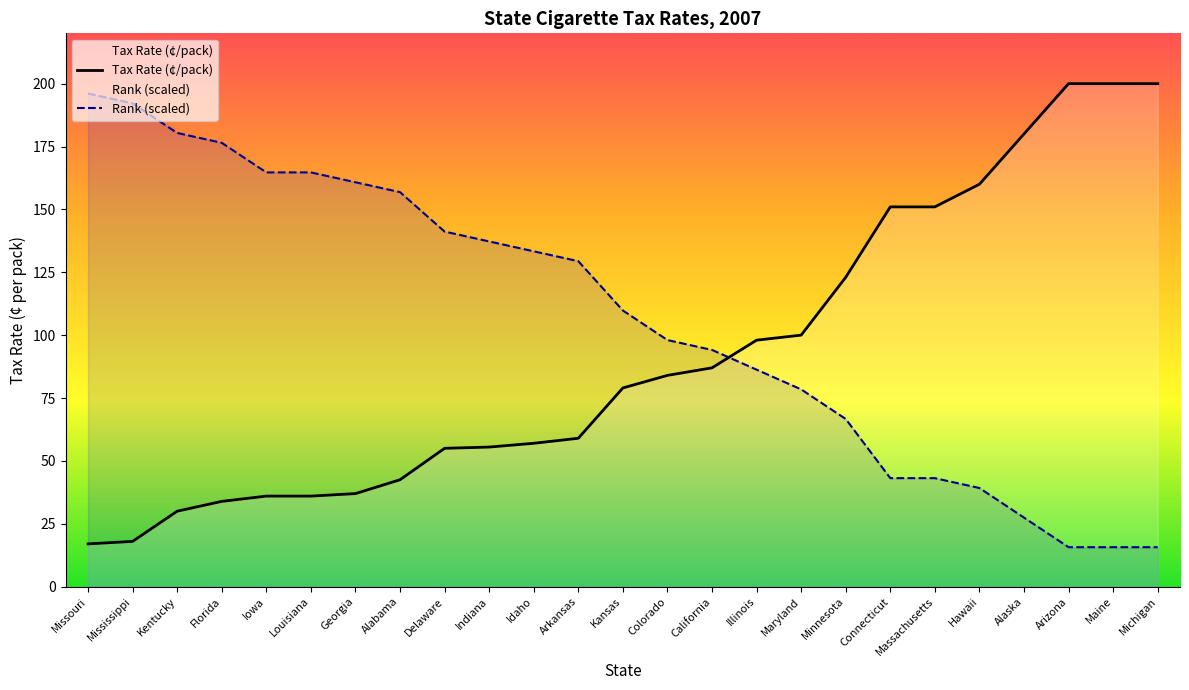

List the series in order of their overall mean, highest first.

Rank (scaled), Tax Rate (¢/pack)